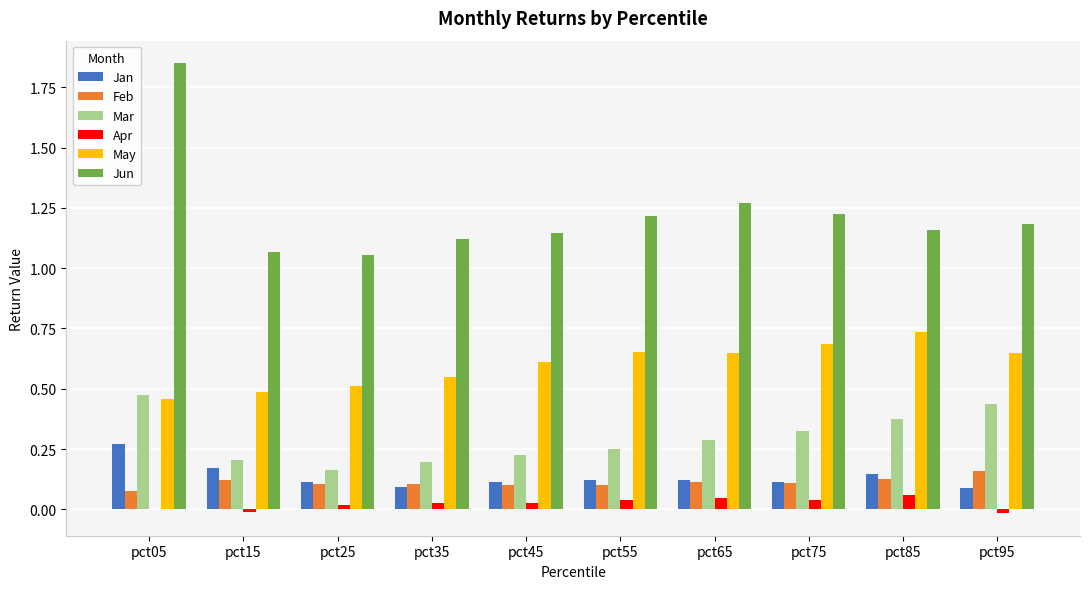

Which label corresponds to the largest value in the chart?

pct05